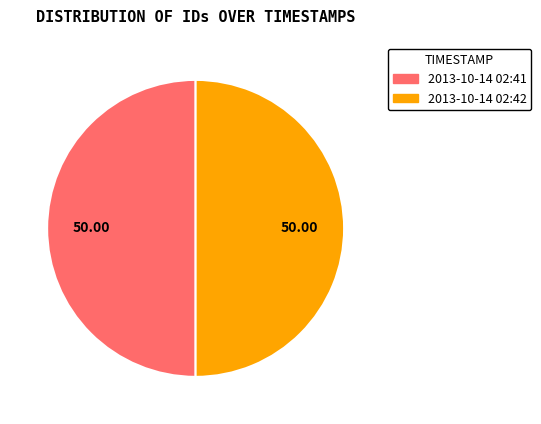

How many slices are in this pie chart?

2